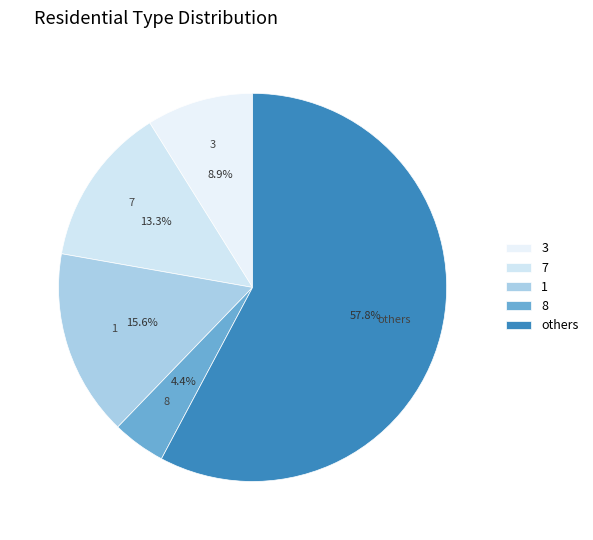

Which slice is the smallest?

8